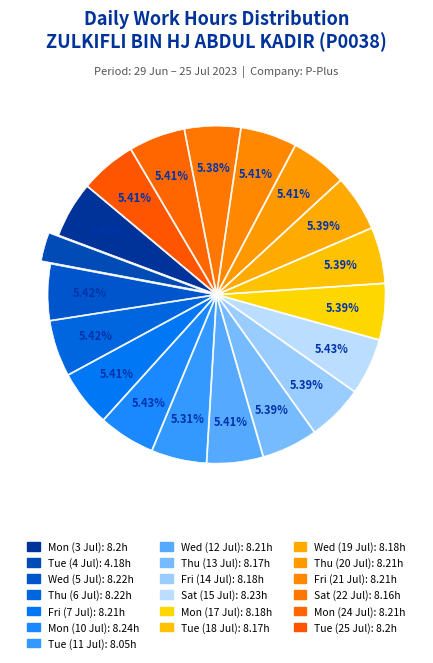

To the nearest percent, what is the average slice percentage?

5%